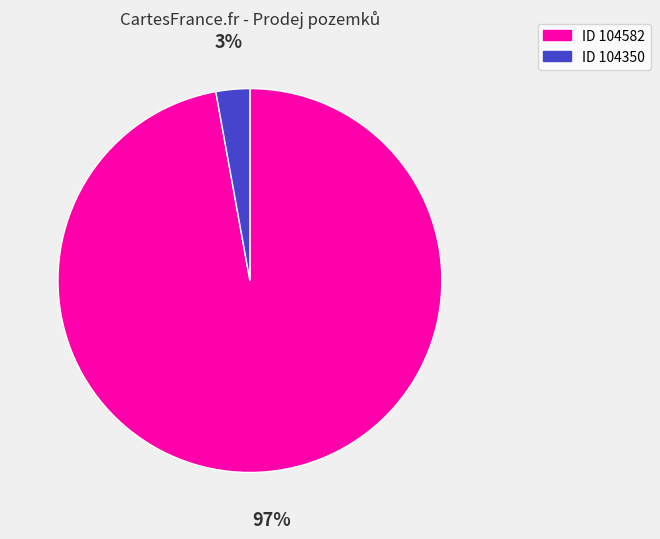

How many slices are in this pie chart?

2